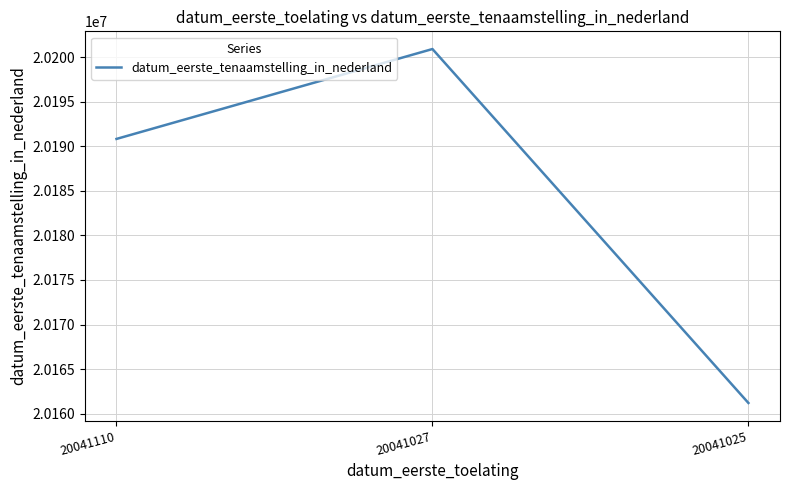

At which category does the chart reach its minimum across all series?

20041025